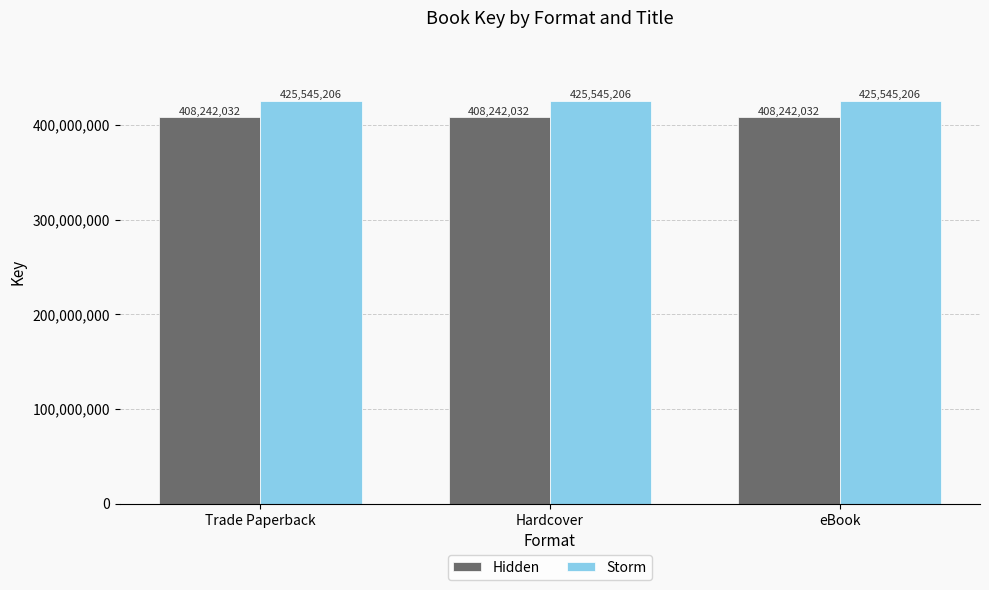

What is the difference between the highest and lowest values at eBook?

17303174